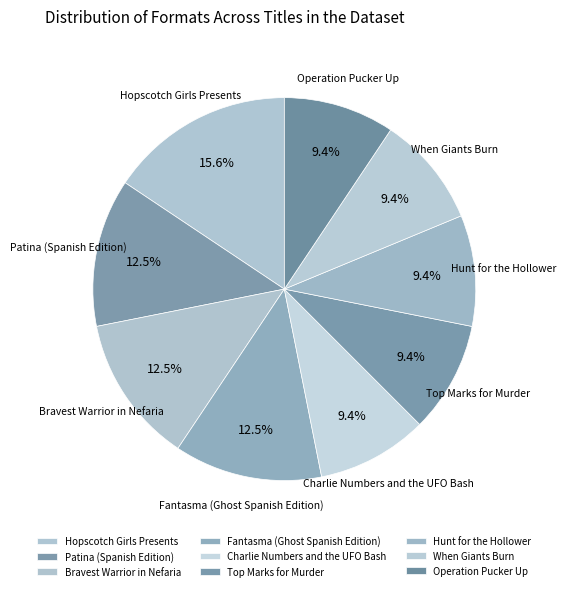

Count the number of slices in the pie.

9